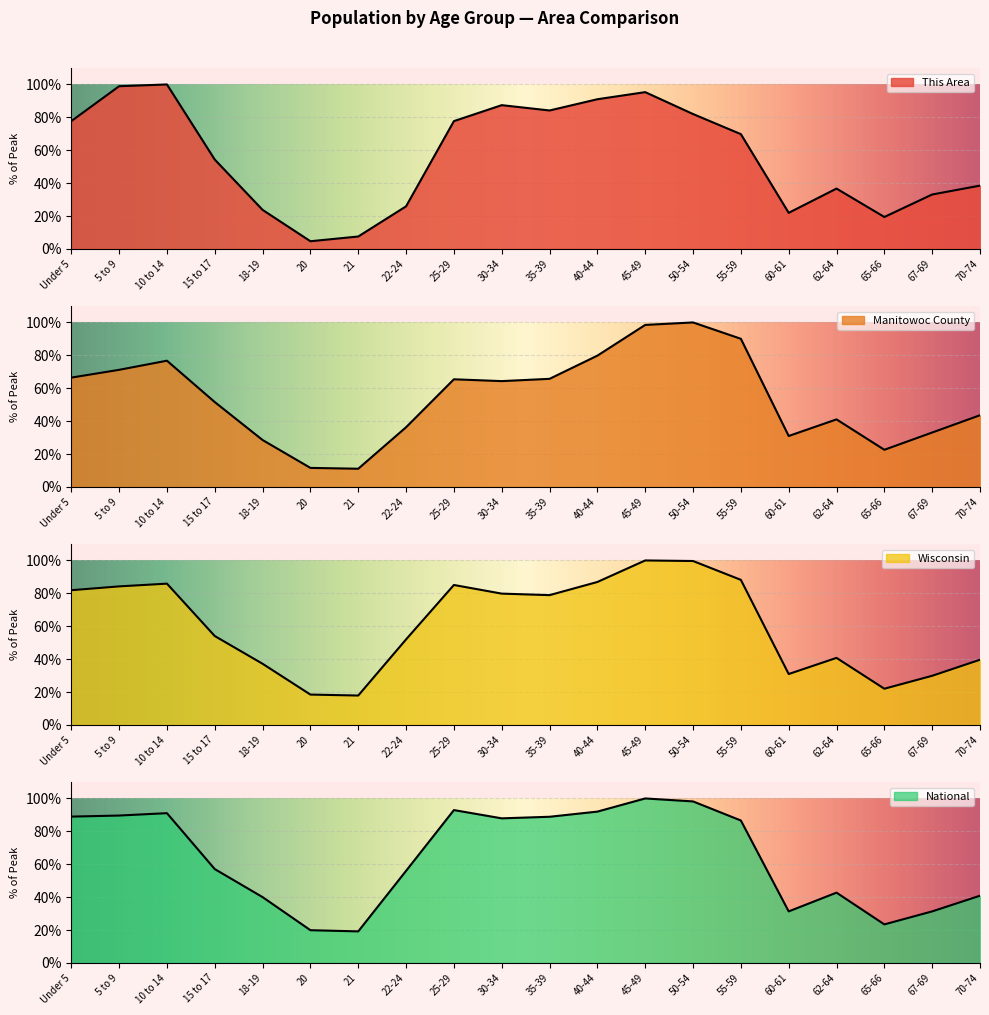

Which category has the highest value in the This Area series?

10 to 14